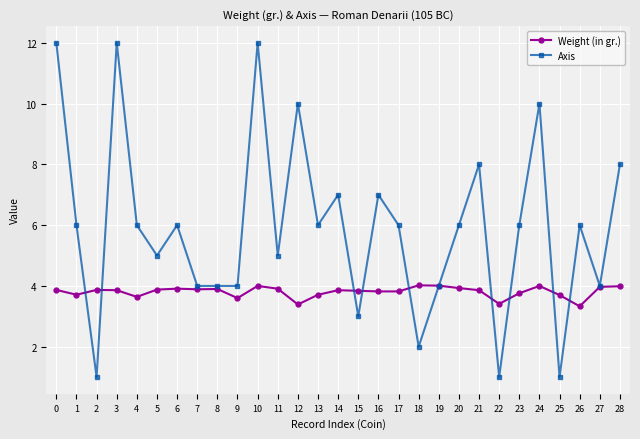

Does the chart display data point markers on the line(s)?

Yes